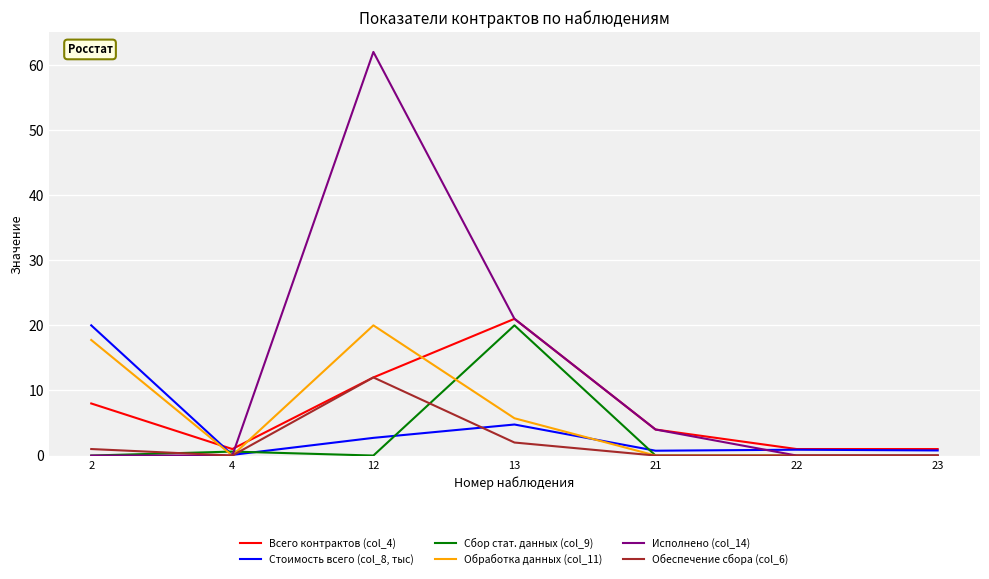

Where is the first local maximum for Исполнено (col_14)?

12